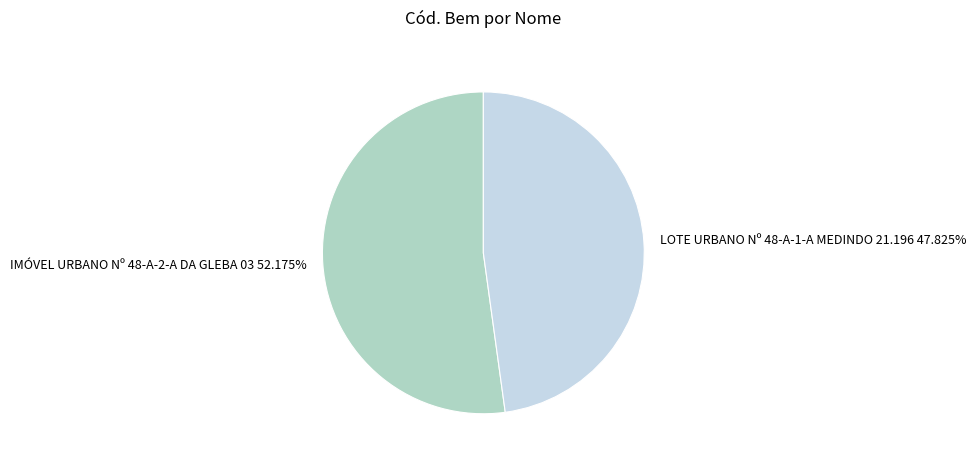

What portion of the pie excludes IMÓVEL URBANO Nº 48-A-2-A DA GLEBA 03?

47.8%